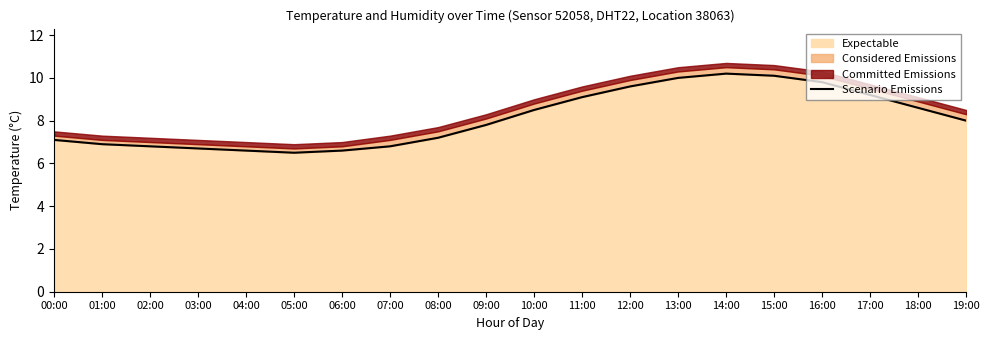

Where does the data first go above 8?

10:00